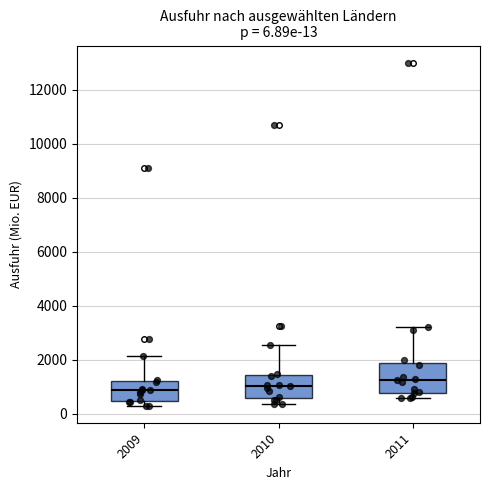

Which box is the tallest, from its lower edge to its upper edge?

2011